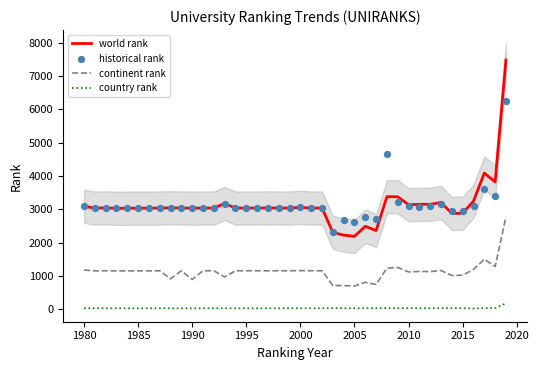

True or false: country rank and continent rank intersect in this chart.

False